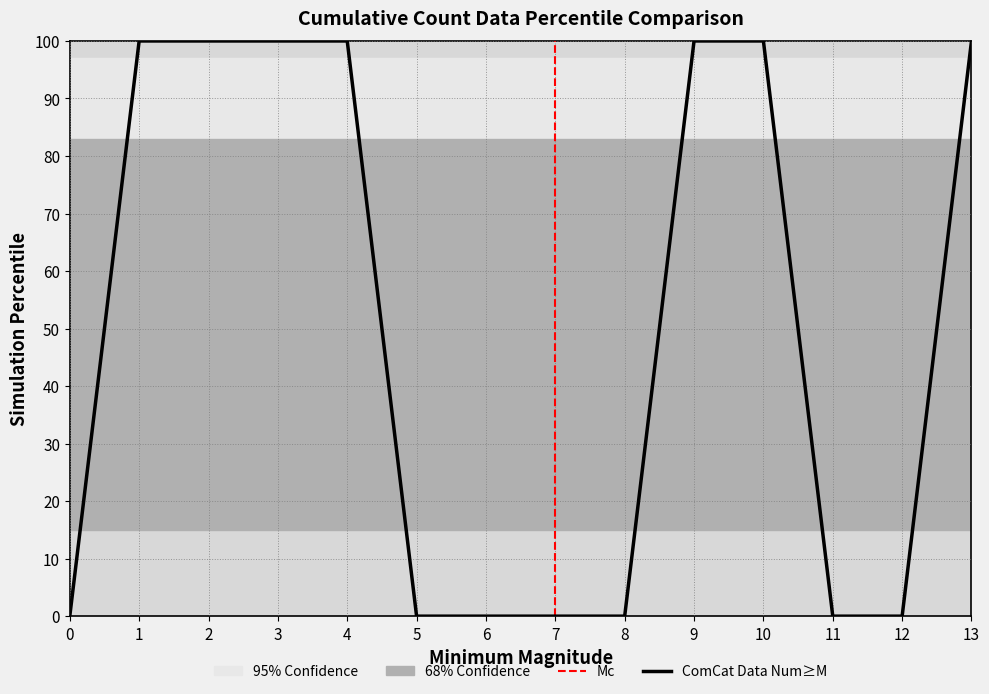

Is this an area chart (filled region under the line)?

No